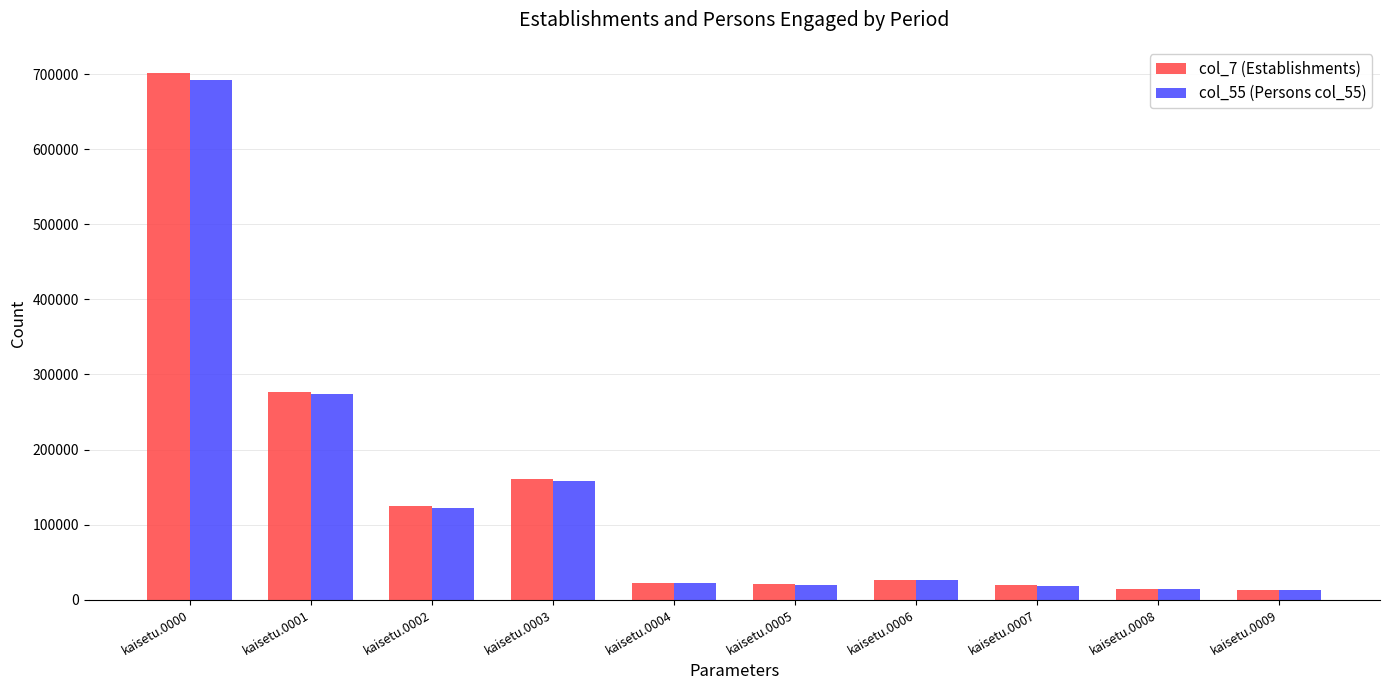

How many bars are there in each group?

2